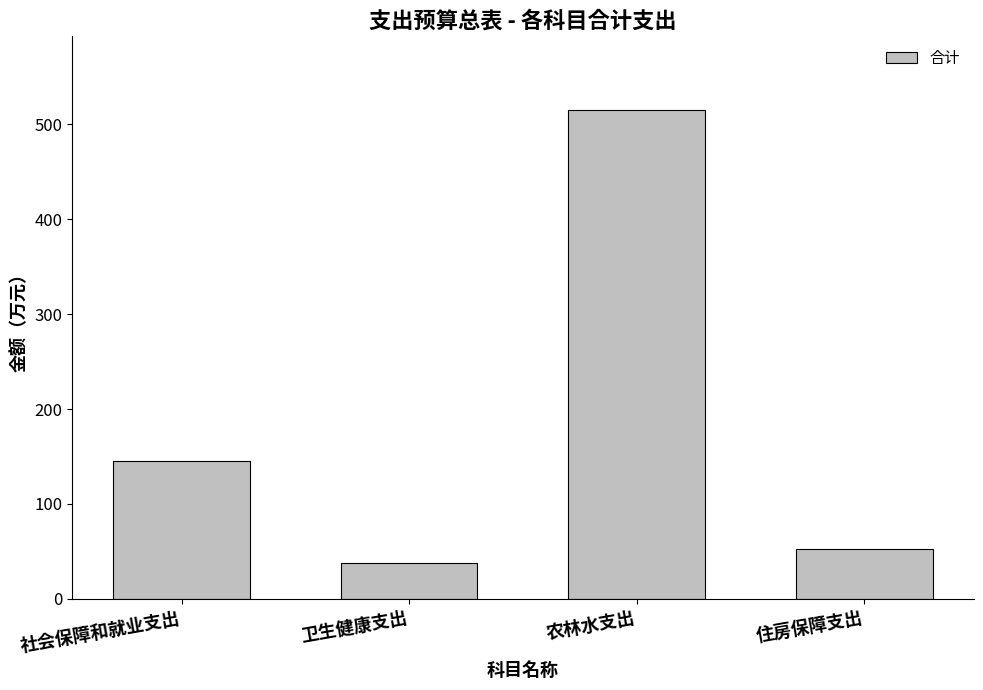

Rank the categories by value from highest to lowest.

农林水支出, 社会保障和就业支出, 住房保障支出, 卫生健康支出